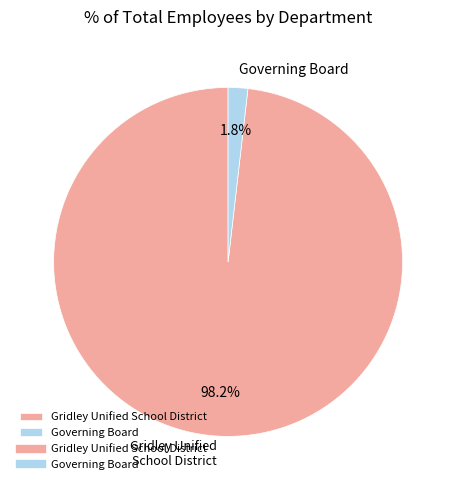

Do Governing Board and Gridley Unified School District together represent more than half of the pie?

Yes